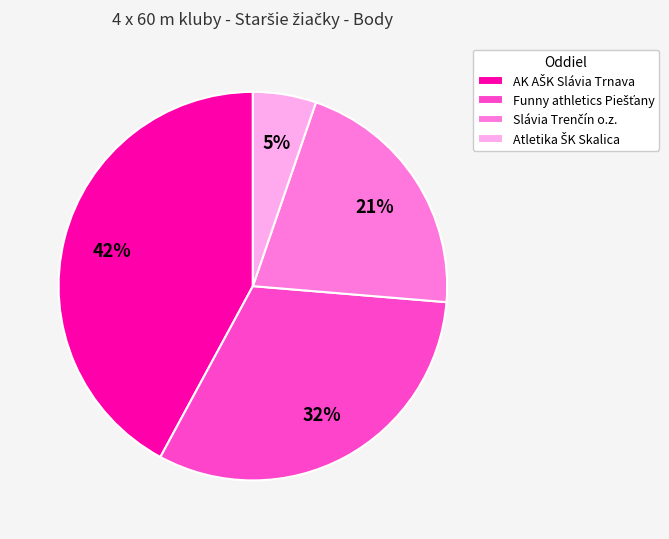

Is there a majority slice in this chart?

No